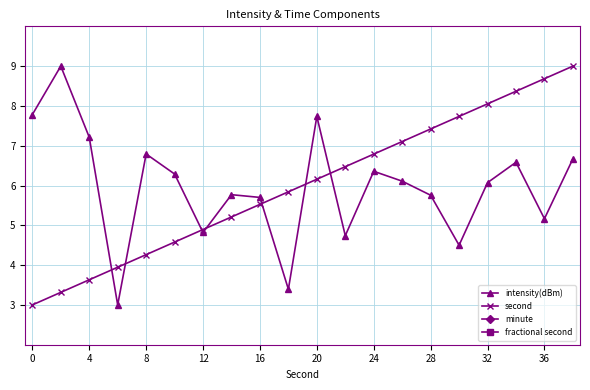

Reading left to right, what are all the values shown in this chart?

intensity(dBm): 7.8	9.0	7.2	3.0	6.8	6.3	4.8	5.8	5.7	3.4	7.7	4.7	6.4	6.1	5.8	4.5	6.1	6.6	5.2	6.7
second: 3.0	3.3	3.6	3.9	4.3	4.6	4.9	5.2	5.5	5.8	6.2	6.5	6.8	7.1	7.4	7.7	8.1	8.4	8.7	9.0
minute: 0.0	0.0	0.0	0.0	0.0	0.0	0.0	0.0	0.0	0.0	0.0	0.0	0.0	0.0	0.0	0.0	0.0	0.0	0.0	0.0
fractional second: 0.0	0.0	0.0	0.0	0.0	0.0	0.0	0.0	0.0	0.0	0.0	0.0	0.0	0.0	0.0	0.0	0.0	0.0	0.0	0.0